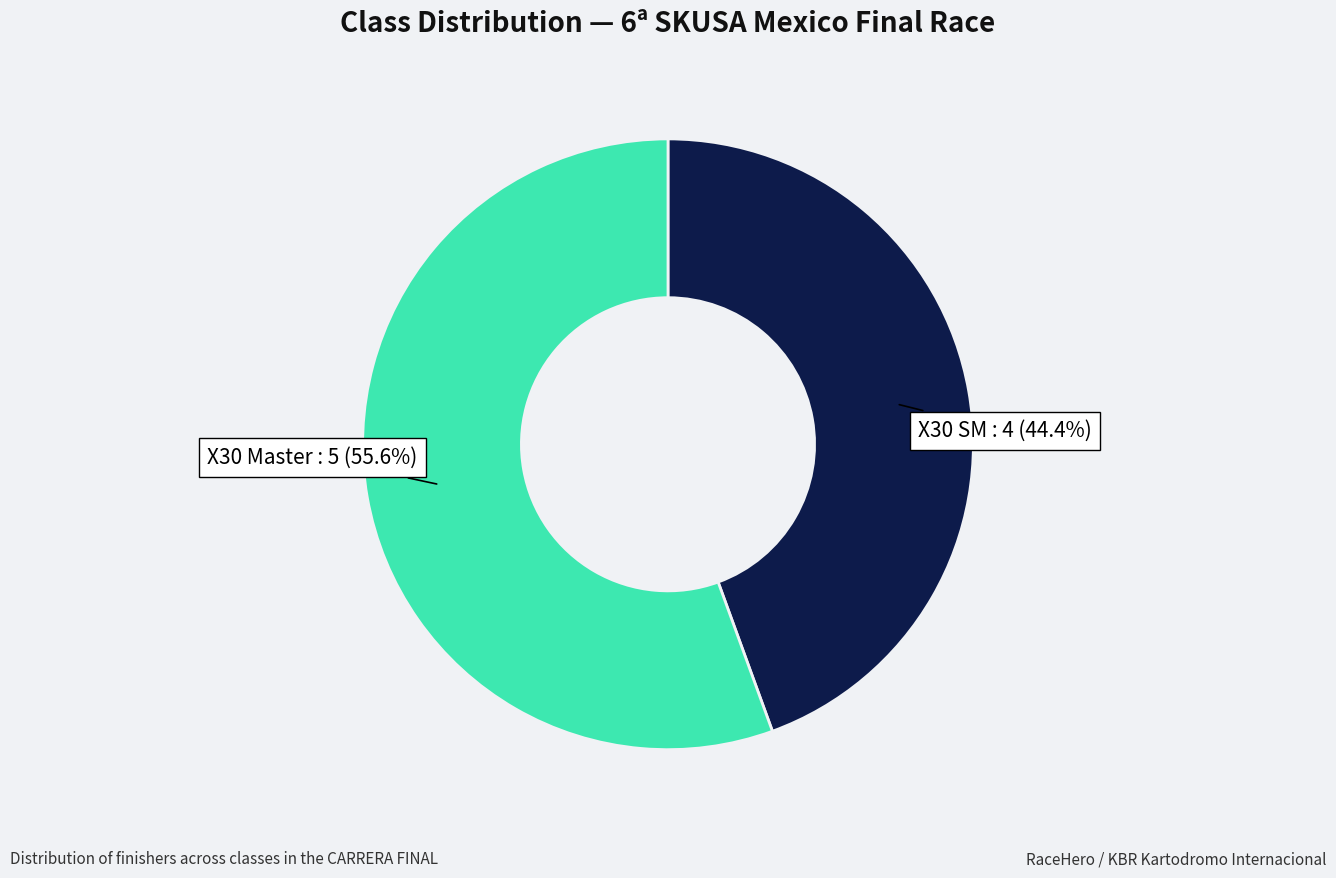

Which slice is the smallest?

X30 SM